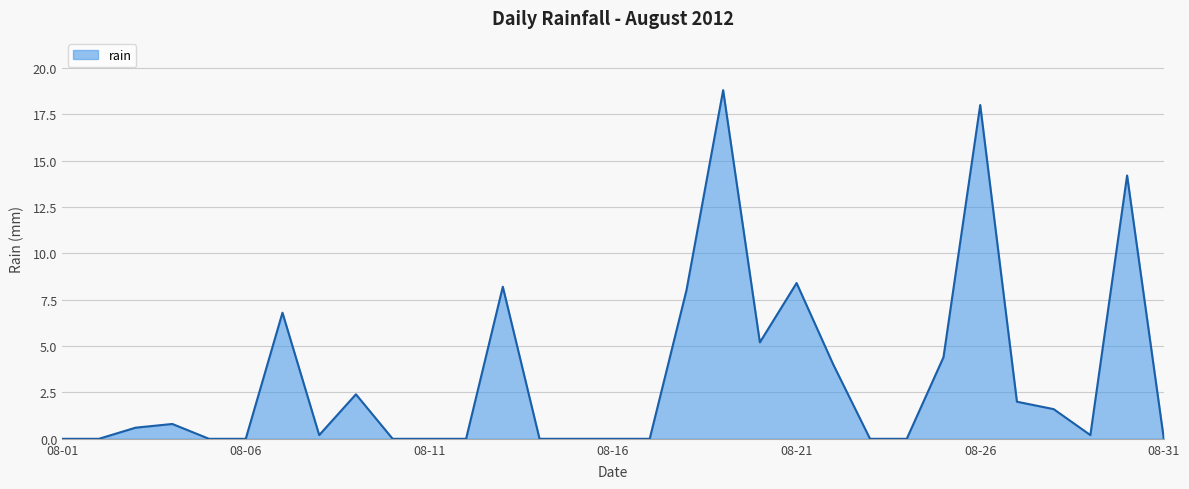

What is the difference between the maximum and minimum values?

18.8